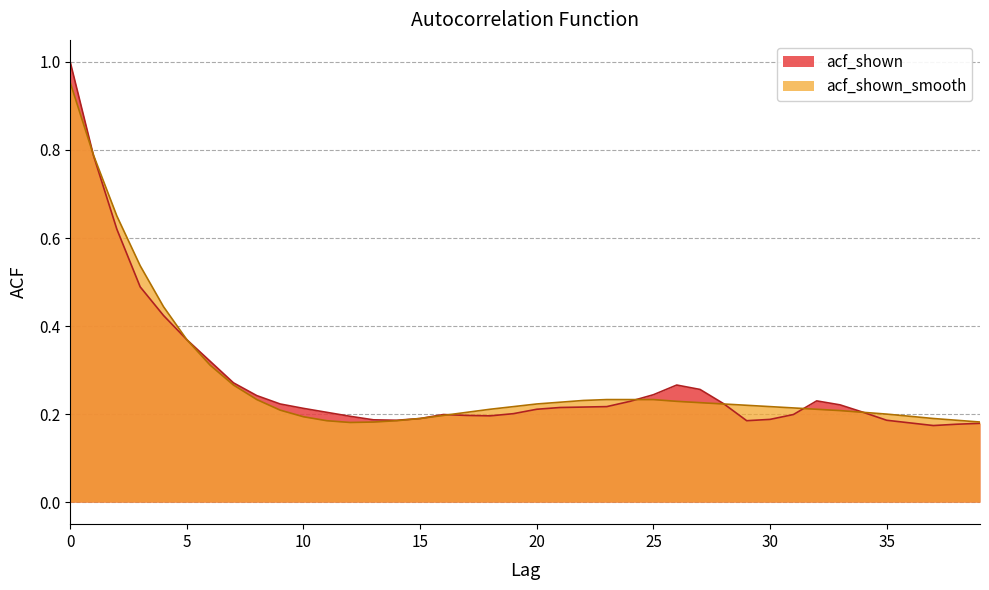

True or false: acf_shown has more than 0 interior local peaks.

True